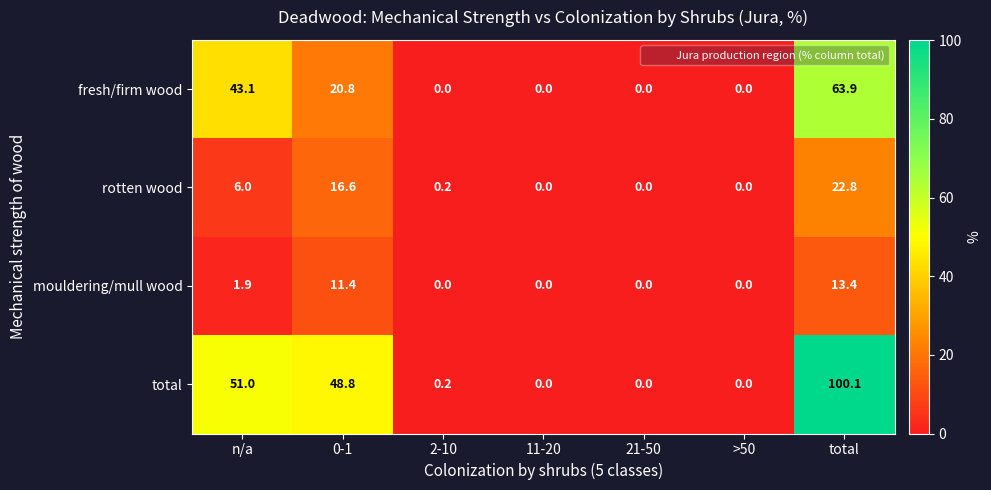

Is it true that fresh/firm wood equals -42.3 at 11-20?

False